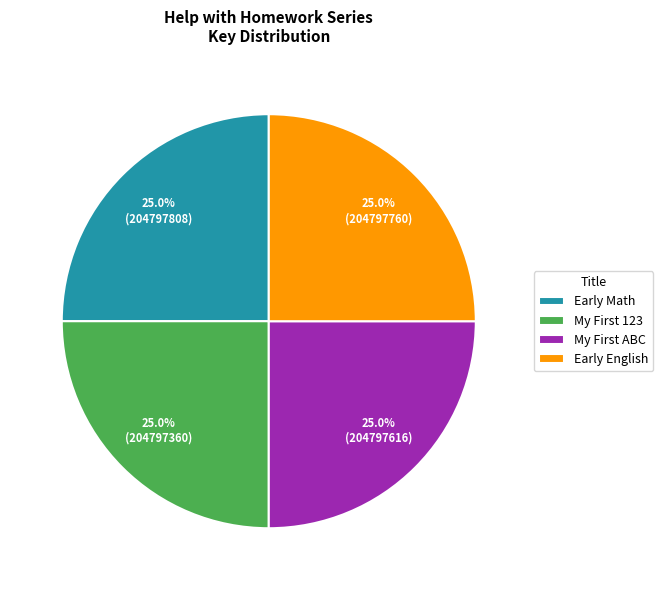

Count the number of slices in the pie.

4